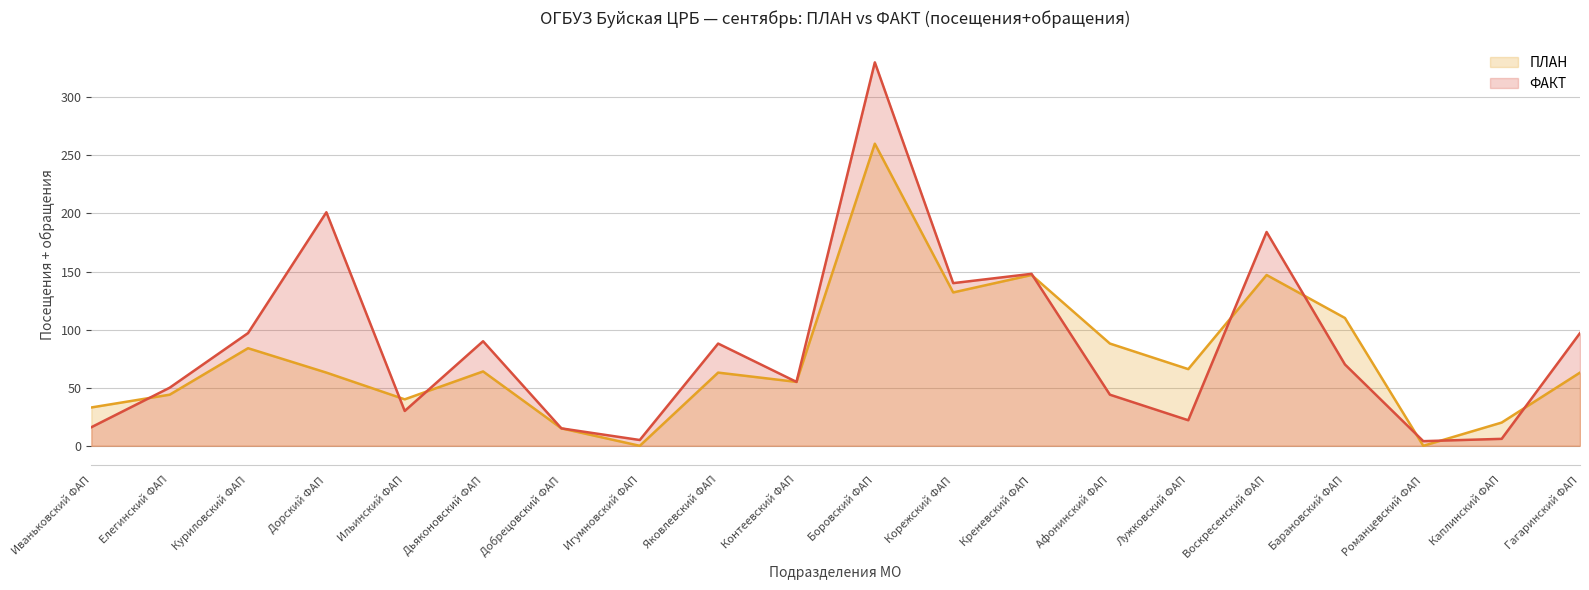

What is the value of the ПЛАН point at the 11th from the left?

260